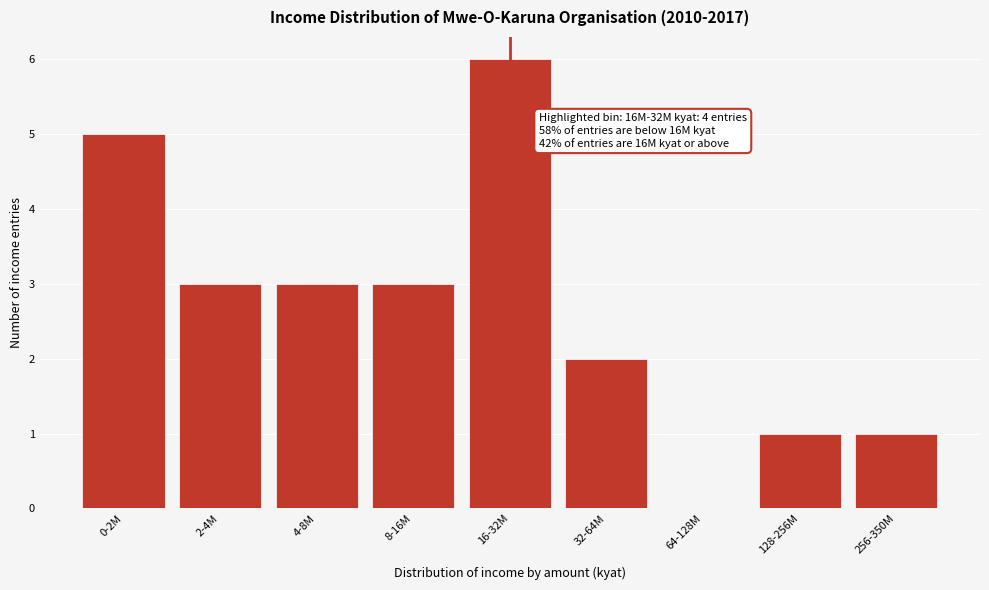

Reading left to right, transcribe all the data shown in this chart.

0-2M=5	2-4M=3	4-8M=3	8-16M=3	16-32M=6	32-64M=2	64-128M=0	128-256M=1	256-350M=1